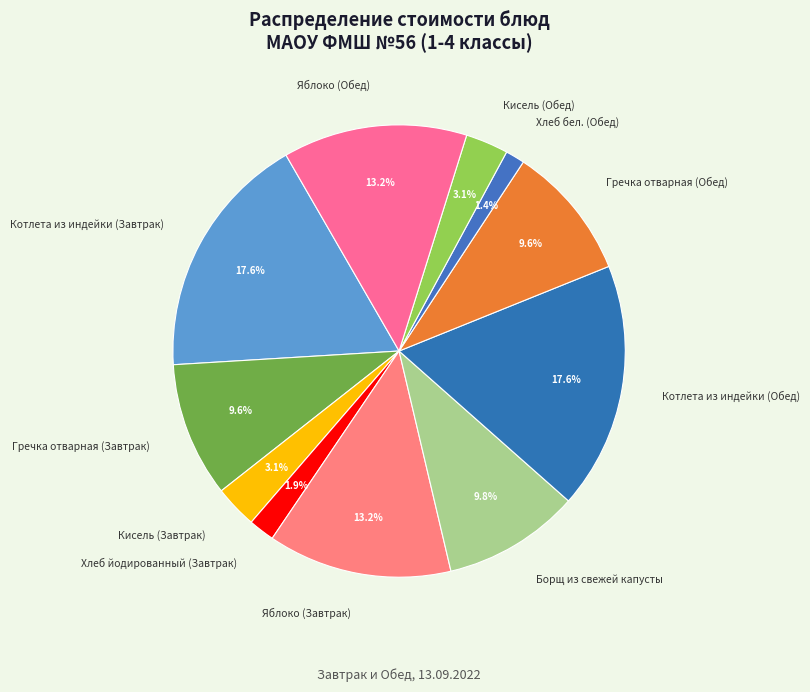

Is there any slice that represents more than half of the pie?

No